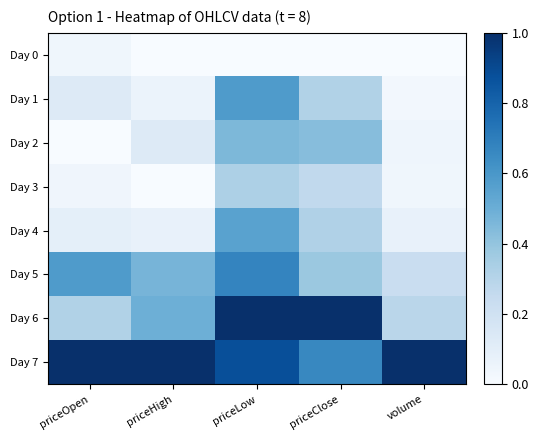

Reading left to right, what are all the values shown in this chart?

Day 0: priceOpen=0.0	priceHigh=0.0	priceLow=0.0	priceClose=0.0	volume=0.0
Day 1: priceOpen=0.1	priceHigh=0.1	priceLow=0.6	priceClose=0.3	volume=0.0
Day 2: priceOpen=0.0	priceHigh=0.1	priceLow=0.5	priceClose=0.4	volume=0.0
Day 3: priceOpen=0.0	priceHigh=0.0	priceLow=0.3	priceClose=0.3	volume=0.0
Day 4: priceOpen=0.1	priceHigh=0.1	priceLow=0.6	priceClose=0.3	volume=0.1
Day 5: priceOpen=0.6	priceHigh=0.5	priceLow=0.7	priceClose=0.4	volume=0.2
Day 6: priceOpen=0.3	priceHigh=0.5	priceLow=1.0	priceClose=1.0	volume=0.3
Day 7: priceOpen=1.0	priceHigh=1.0	priceLow=0.9	priceClose=0.7	volume=1.0